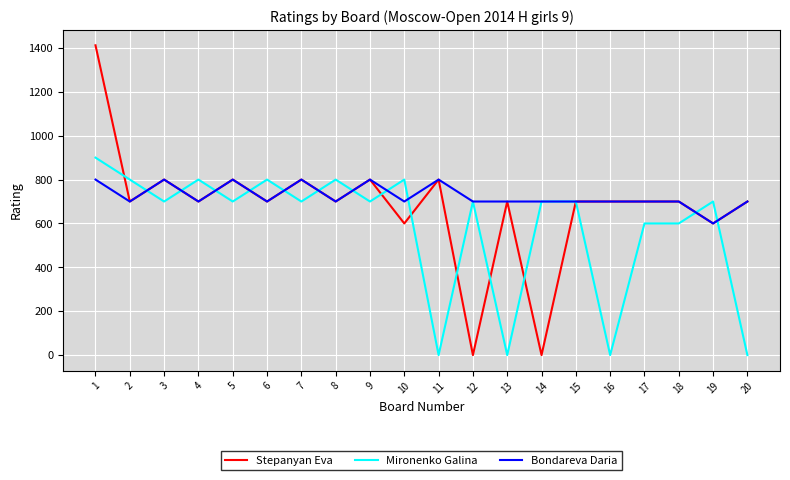

The value of Mironenko Galina at 9 is 700. True or false?

True